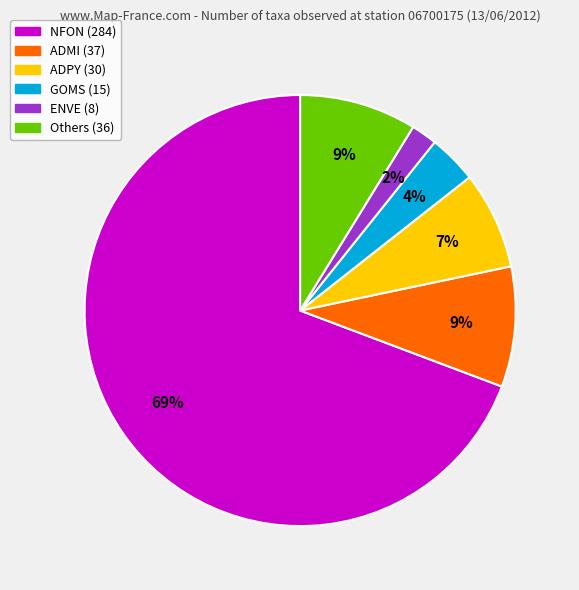

To the nearest percent, what is the difference between the largest and smallest slice percentages?

67%